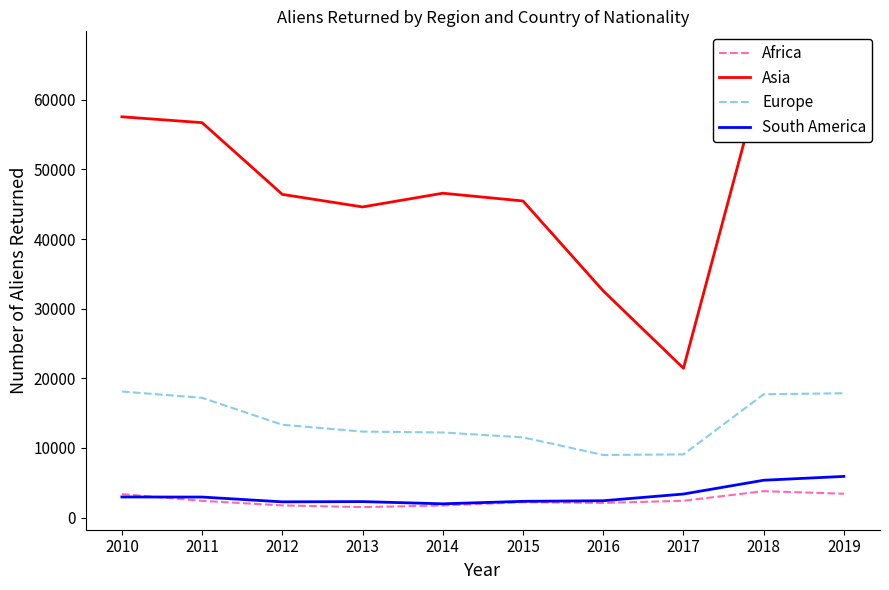

Which series changed the most between 2010 and 2016?

Asia